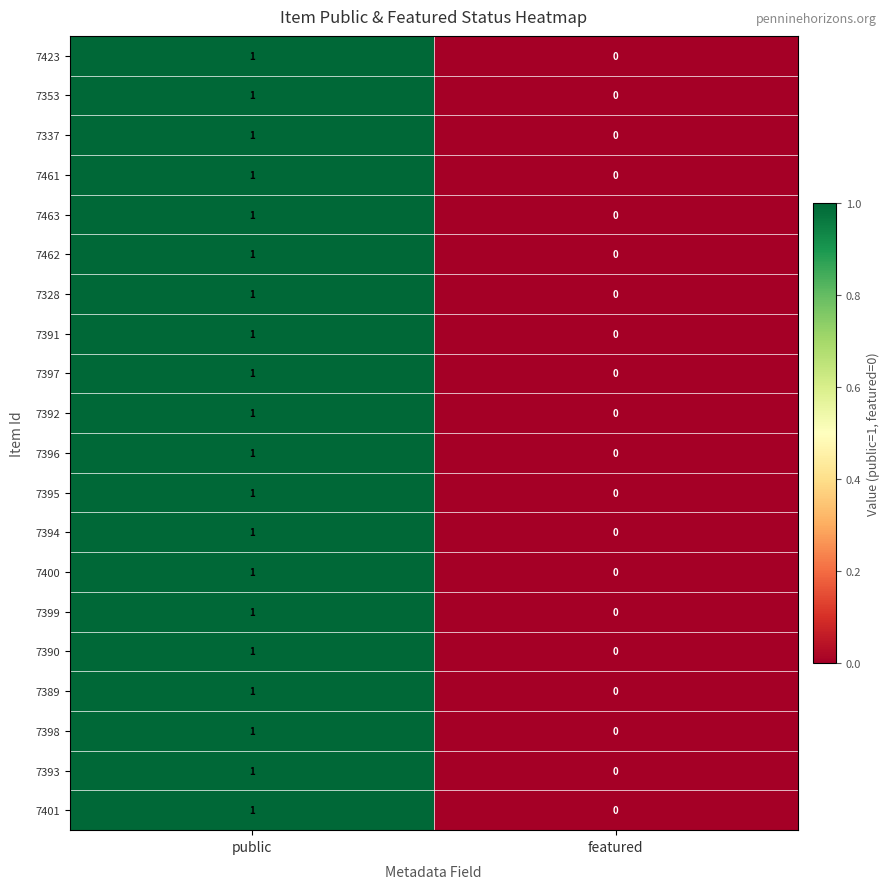

Which category has the lowest value in the 7400 series?

featured